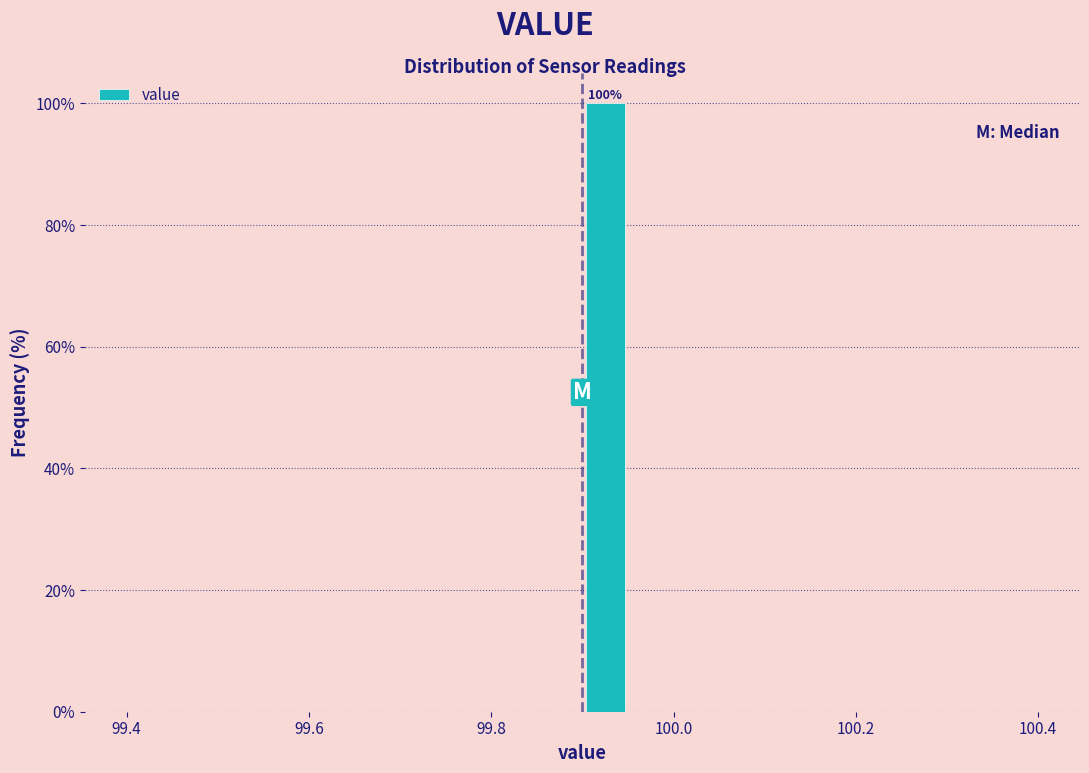

Read against the x-axis, roughly where is the centre of the tallest bar?

99.92